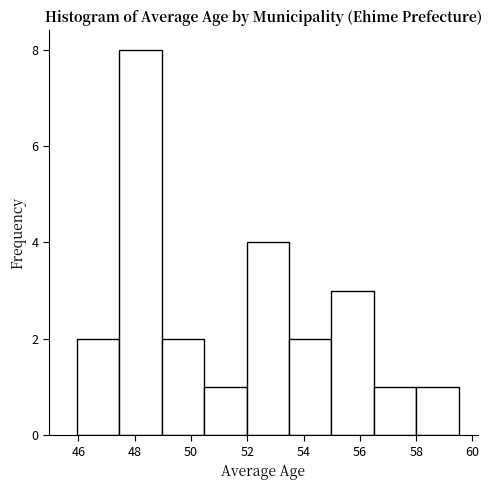

Which range on the x-axis has the tallest bar?

47.4 to 49.0